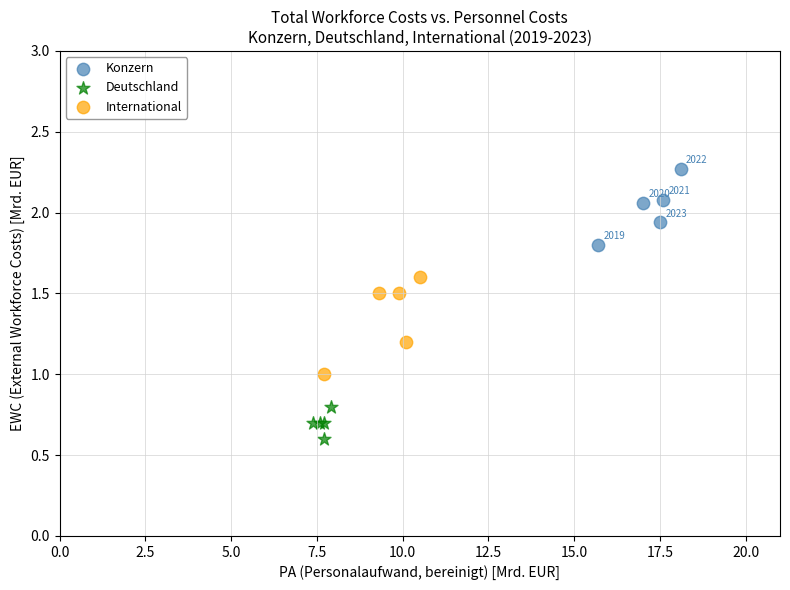

What are all the series names shown in the legend?

Konzern, Deutschland, International